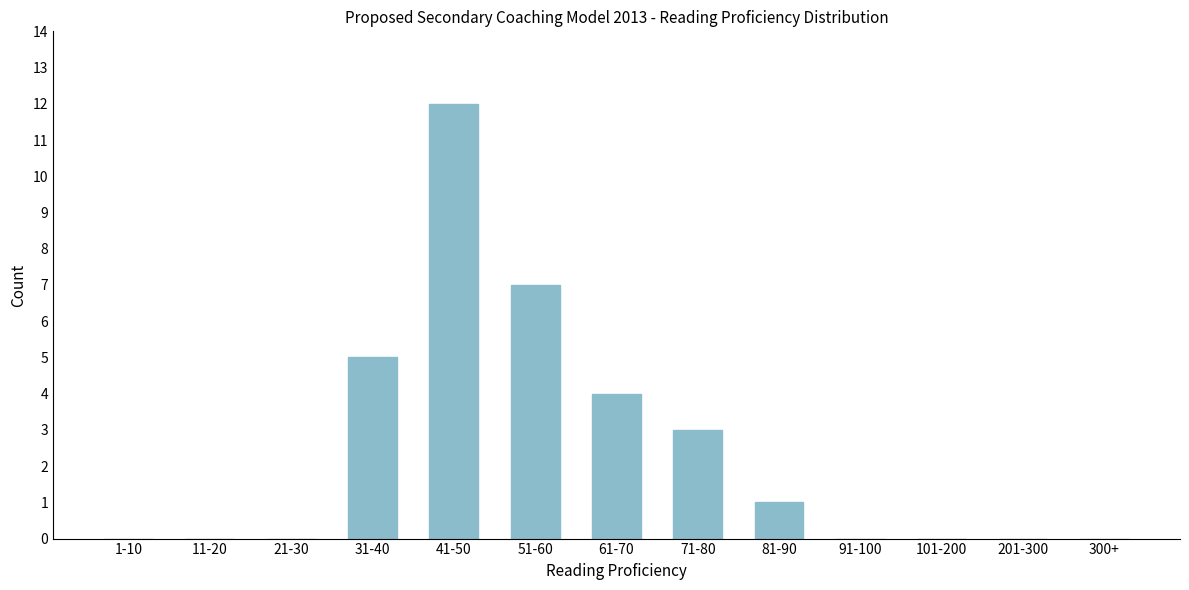

Reading left to right, what are all the values shown in this chart?

1-10=0	11-20=0	21-30=0	31-40=5	41-50=12	51-60=7	61-70=4	71-80=3	81-90=1	91-100=0	101-200=0	201-300=0	300+=0